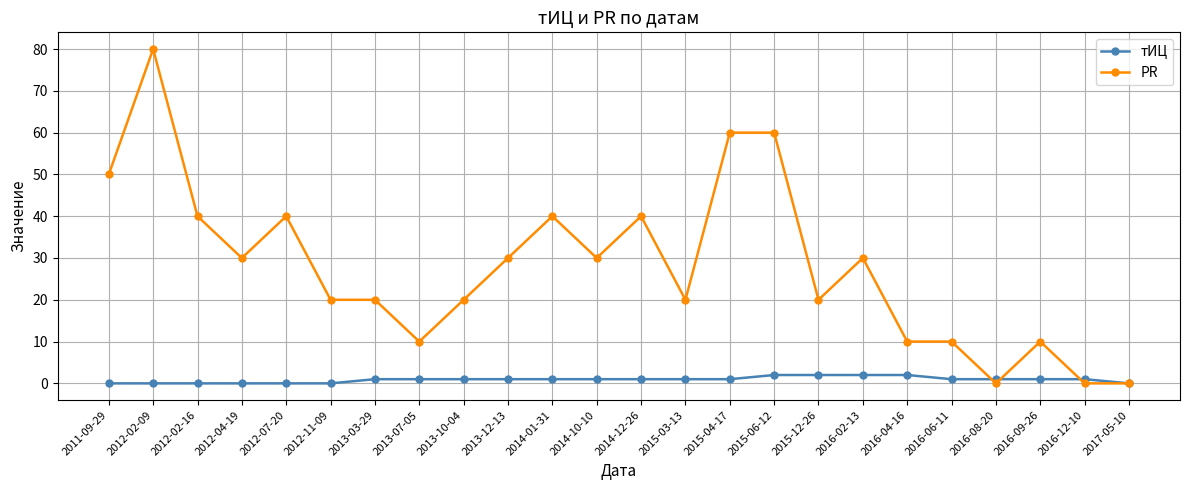

Rank the series at 2016-06-11 from lowest to highest value.

тИЦ, PR